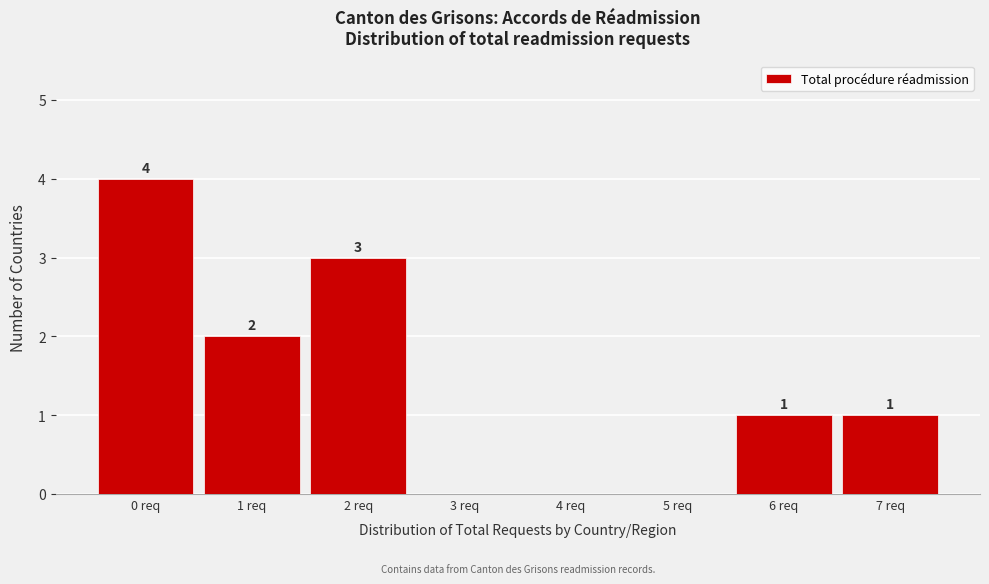

Which range on the x-axis has the tallest bar?

-0.5 to 0.5